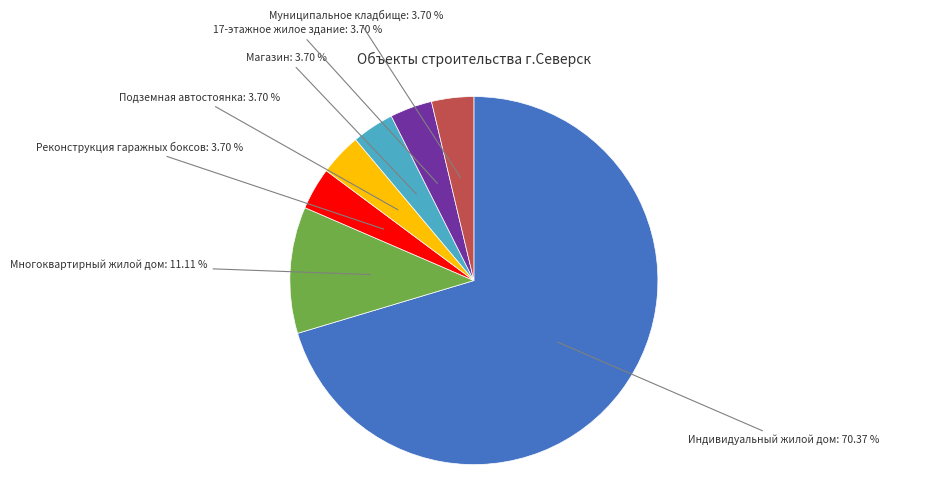

Is there any slice that represents more than half of the pie?

Yes